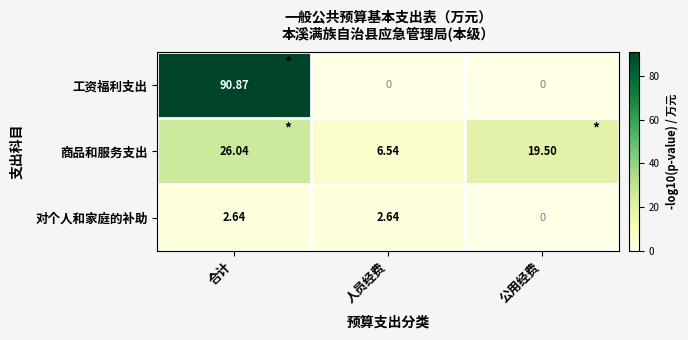

Rank the series by their maximum value, from lowest to highest.

对个人和家庭的补助, 商品和服务支出, 工资福利支出